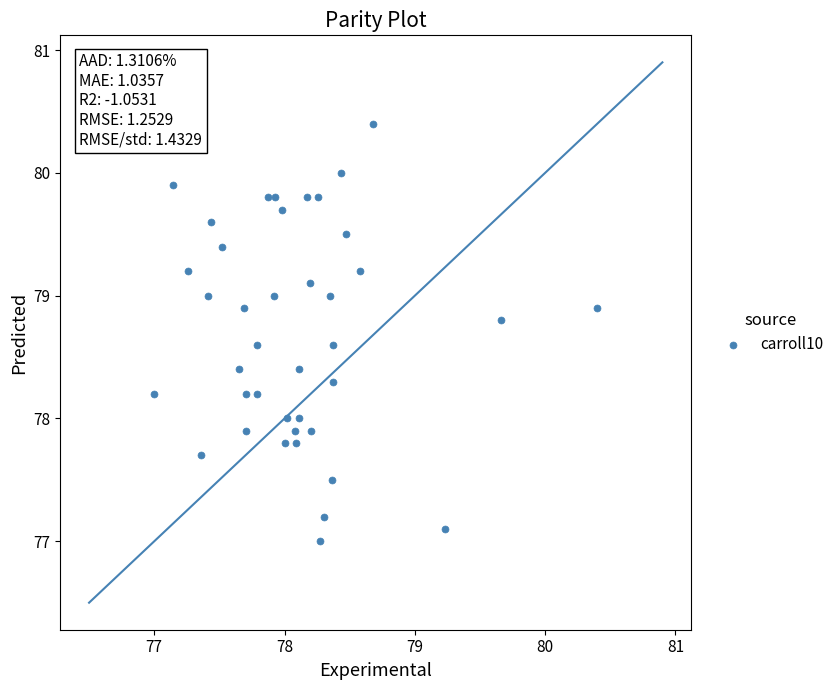

What is the range of X values (max minus min)?

3.4